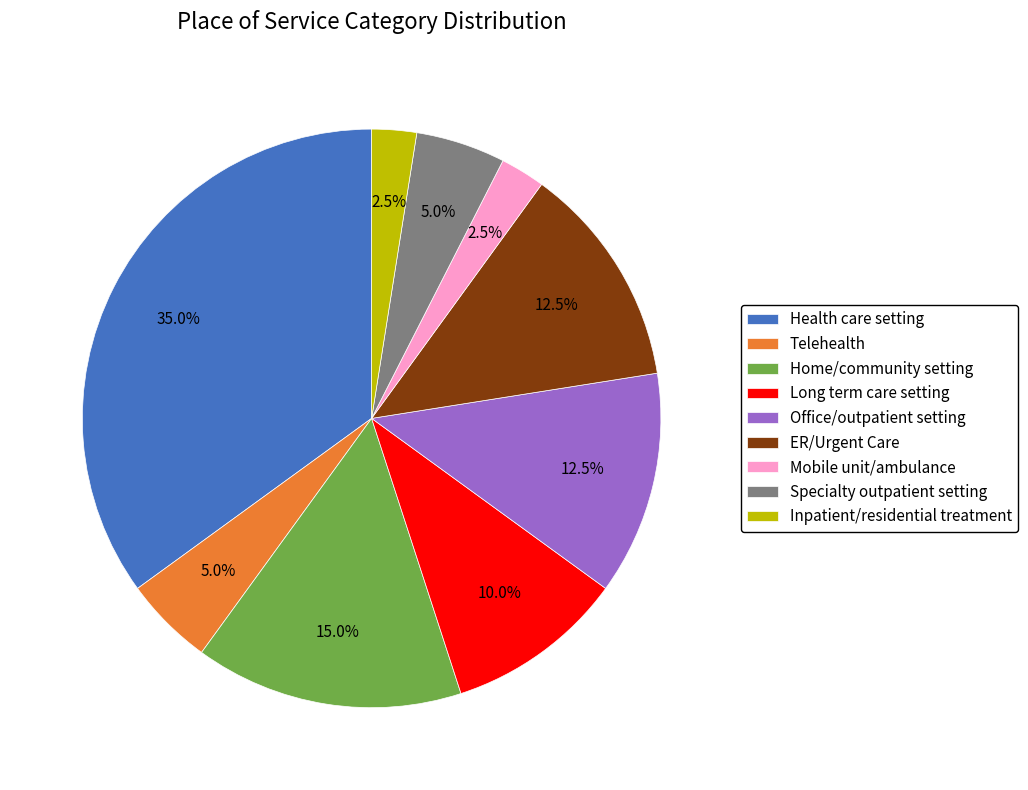

Count the number of slices in the pie.

9